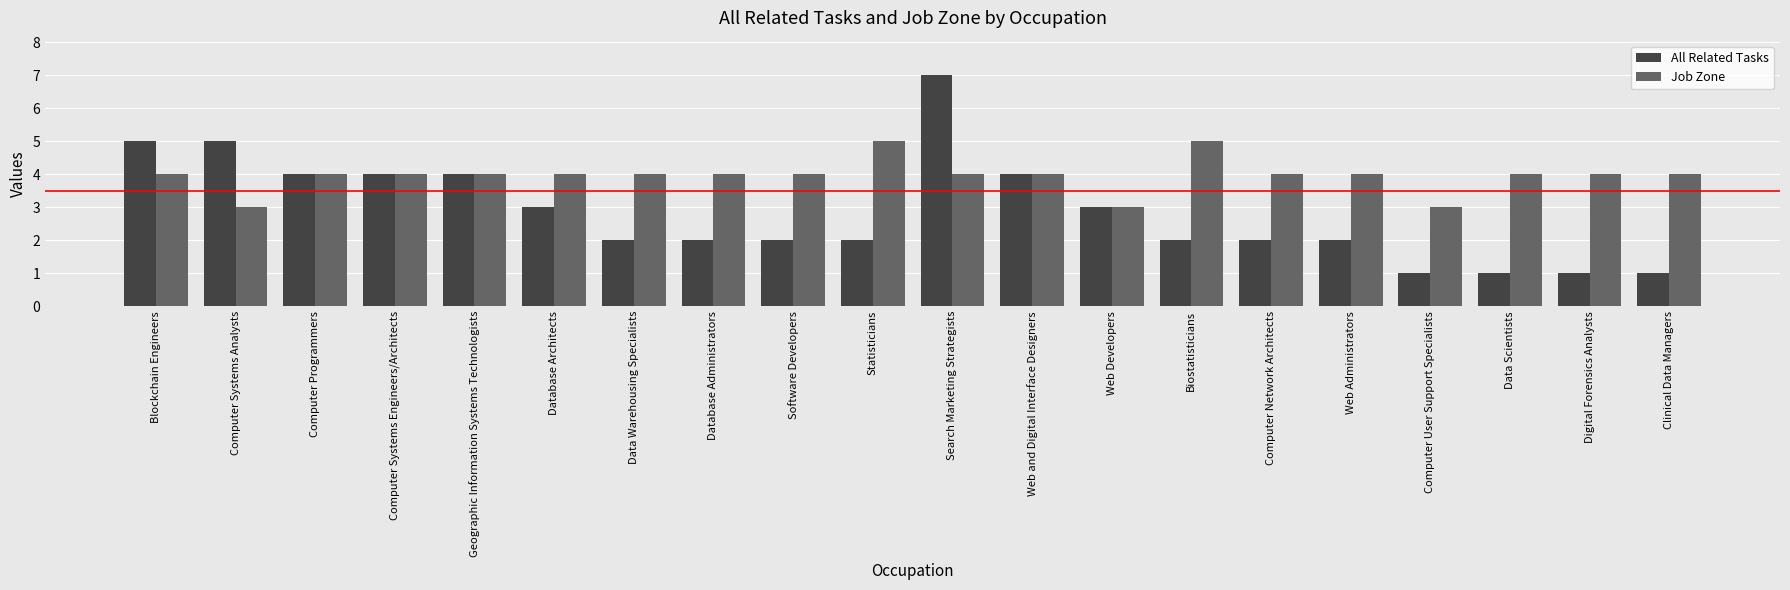

What is the approximate value of All Related Tasks at Computer User Support Specialists?

1